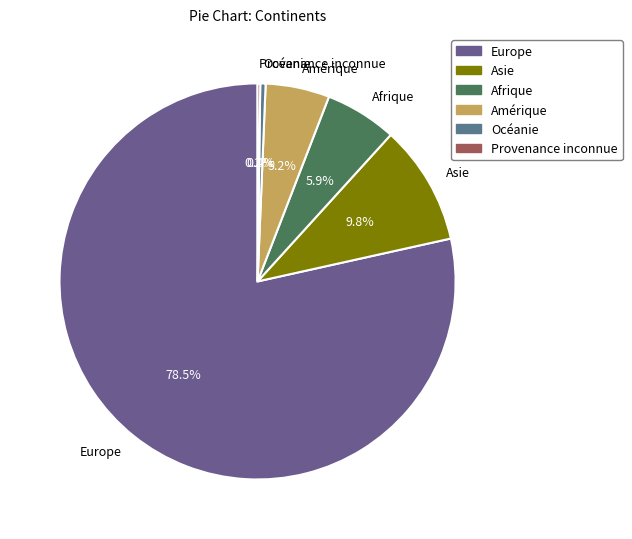

Do Asie and Océanie together represent more than half of the pie?

No